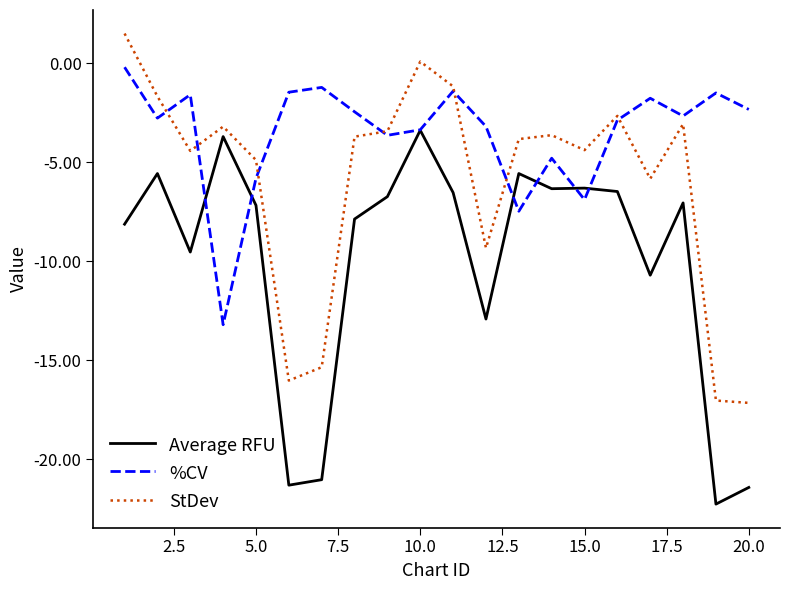

What is the lowest value of the %CV series?

-13.2